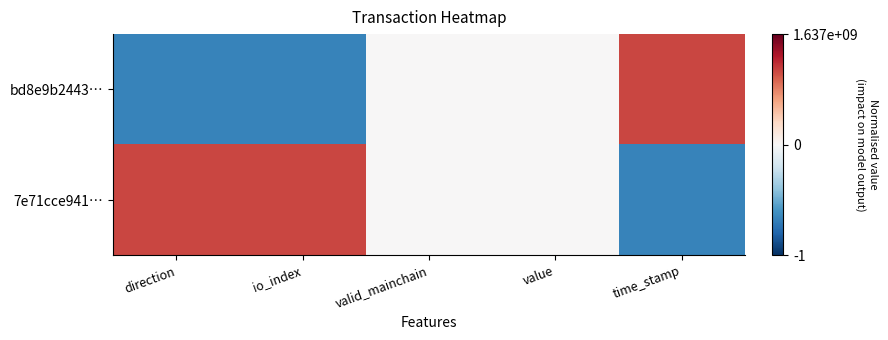

Reading left to right, extract all data points from this chart.

bd8e9b2443…: direction=-1	io_index=-1	valid_mainchain=0	value=0	time_stamp=1
7e71cce941…: direction=1	io_index=1	valid_mainchain=0	value=0	time_stamp=-1